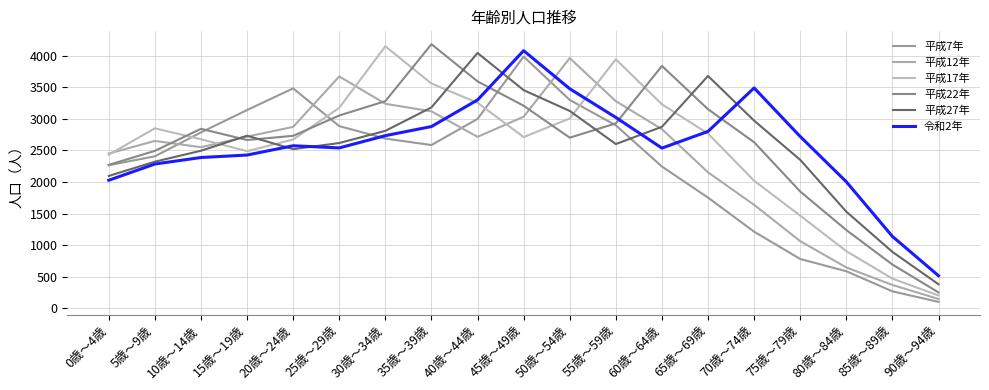

What is the difference between the second highest and second lowest values in the 平成17年 series?

3471